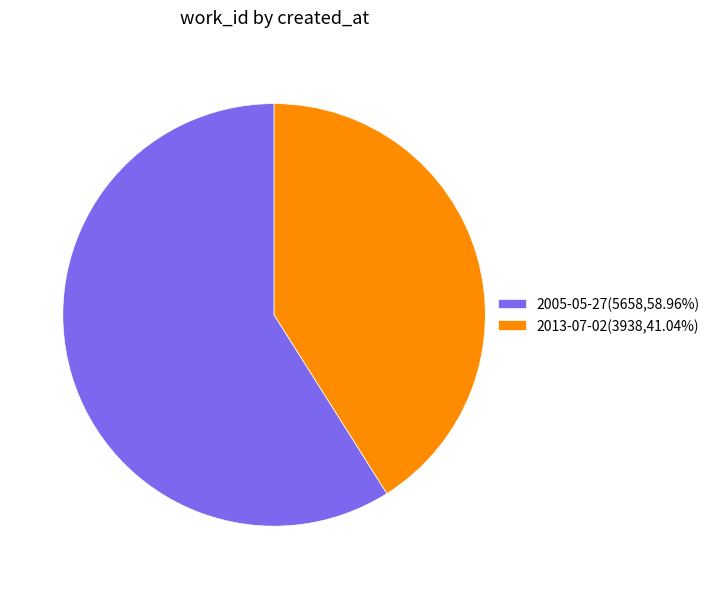

Which category has the biggest portion of the pie?

2005-05-27